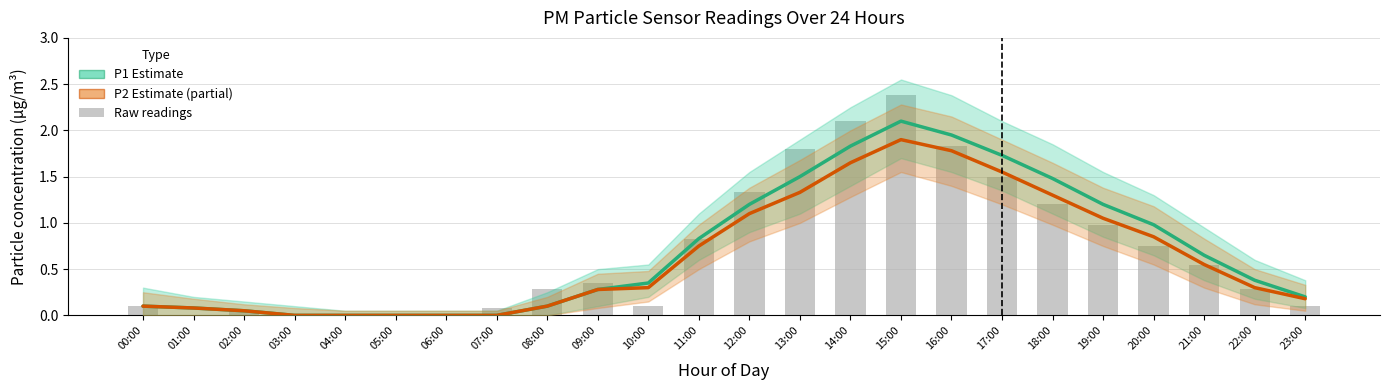

What is the maximum value for P2 (Estimate based on partial data)?

1.9